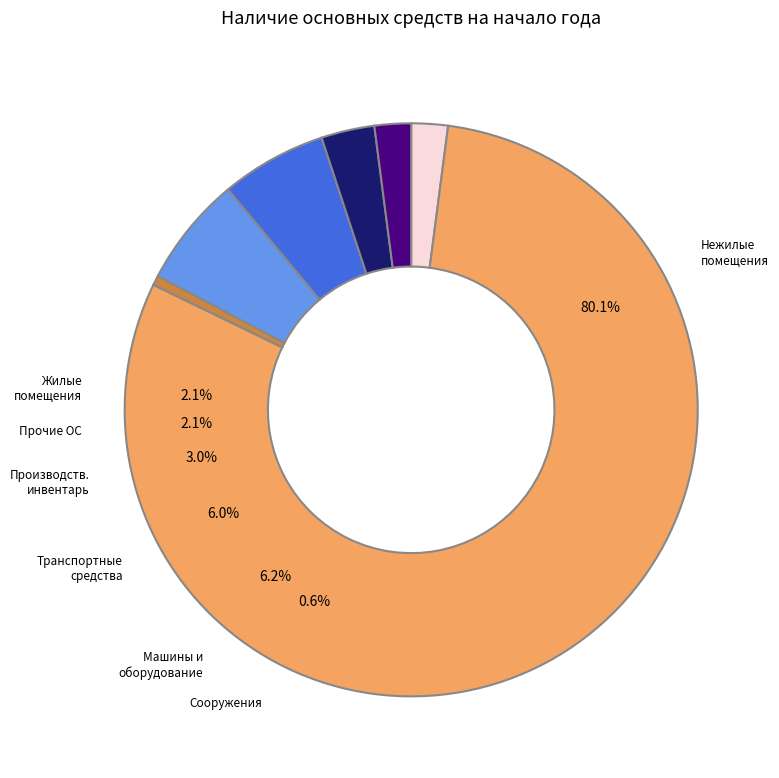

To the nearest percent, what portion does Транспортные средства represent?

6%